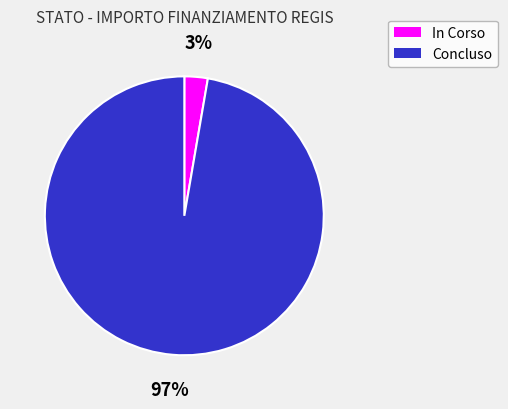

To the nearest percent, what is the average slice percentage?

50%